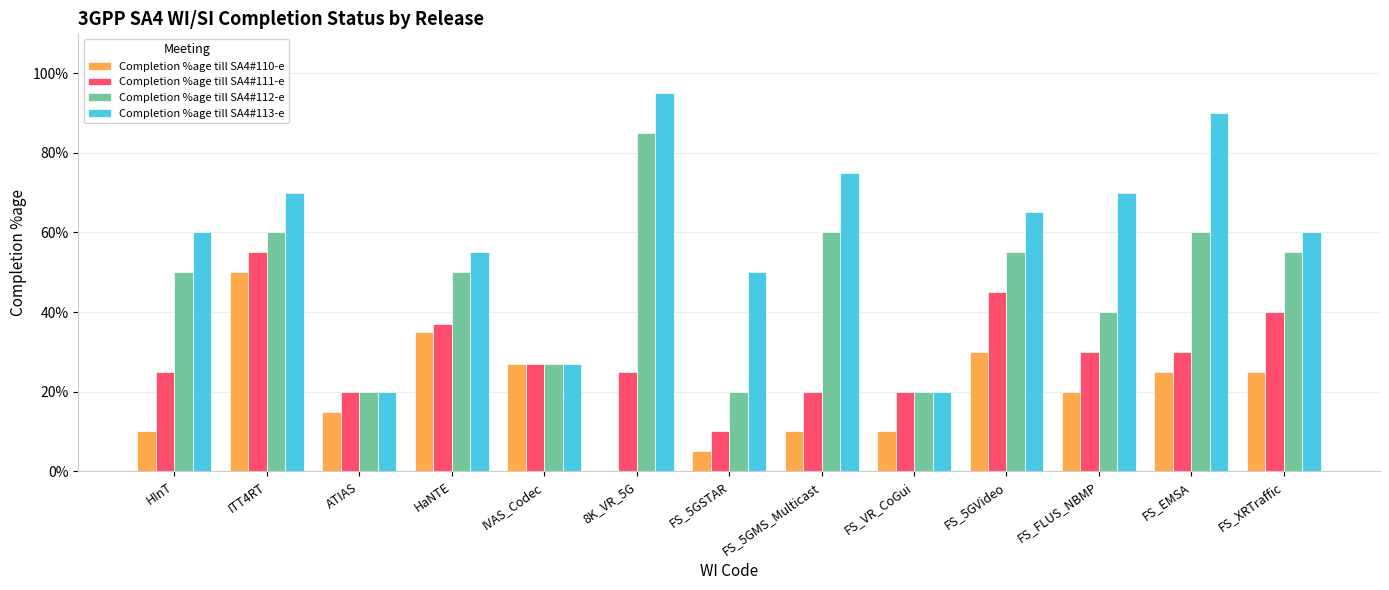

What is the total value across all series at FS_5GVideo?

195.0